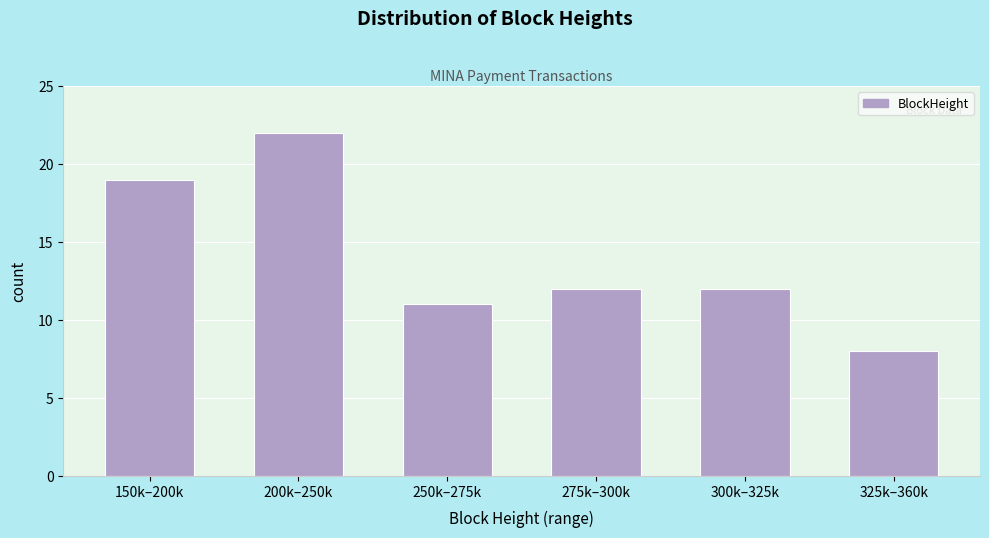

Reading left to right, transcribe all the data shown in this chart.

150k–200k=19	200k–250k=22	250k–275k=11	275k–300k=12	300k–325k=12	325k–360k=8